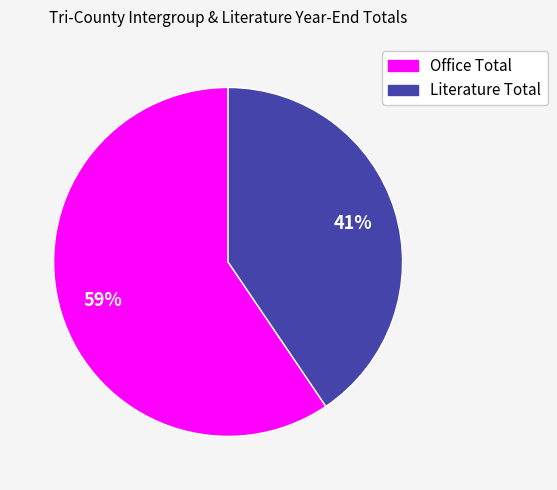

How many slices are in this pie chart?

2